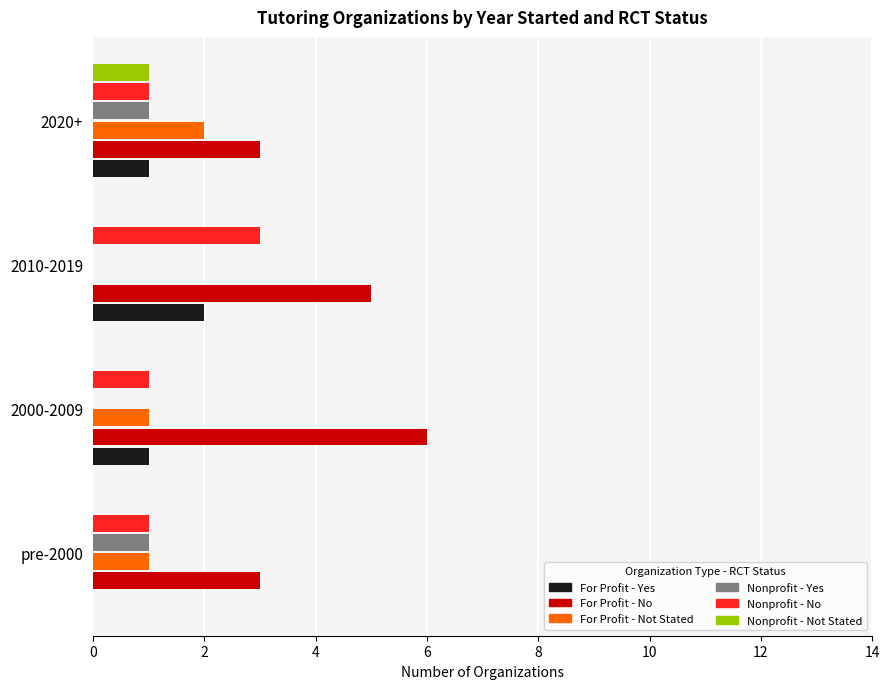

Is the value of Nonprofit - Not Stated at 2000-2009 greater than the value of Nonprofit - No at 2010-2019?

No